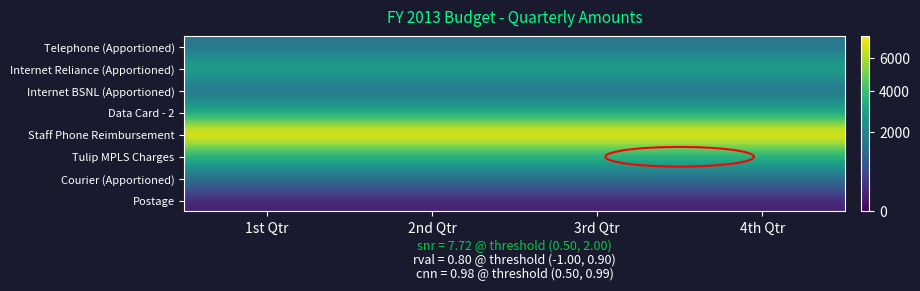

Count the number of categories in the chart.

4